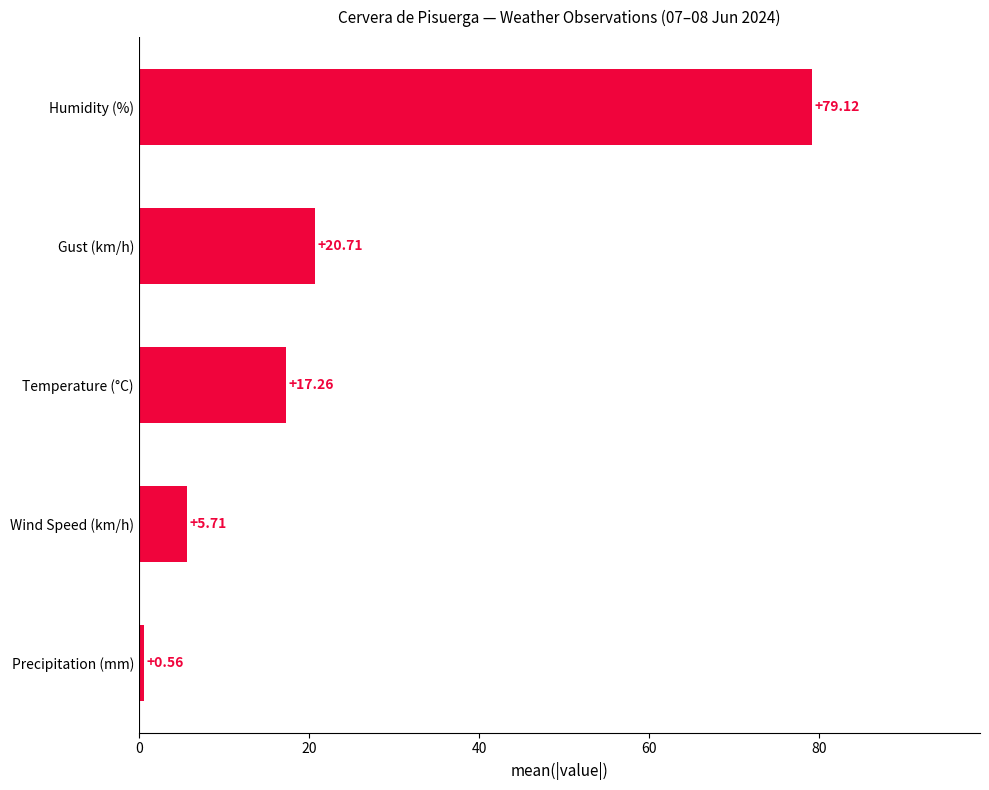

Which label corresponds to the smallest value in the chart?

Precipitation (mm)